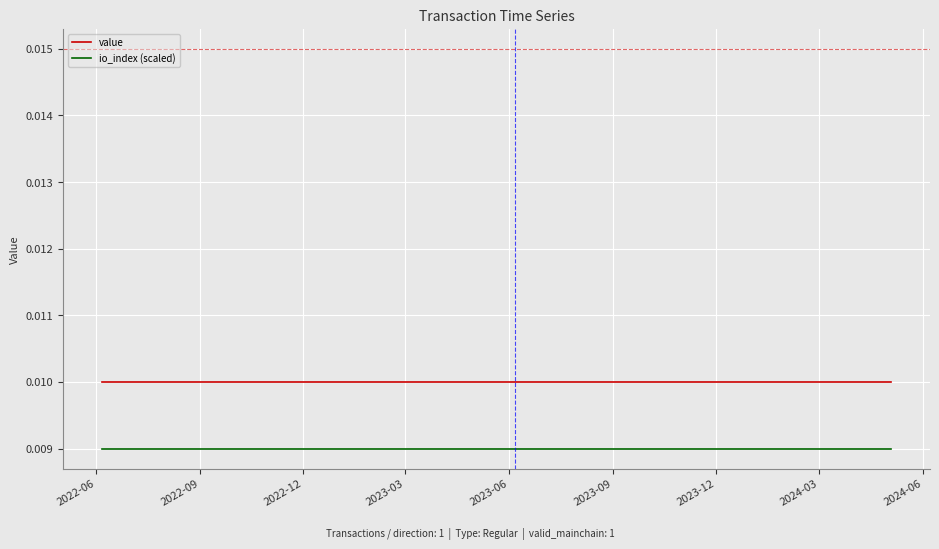

True or false: io_index (scaled) and value cross at least once.

False